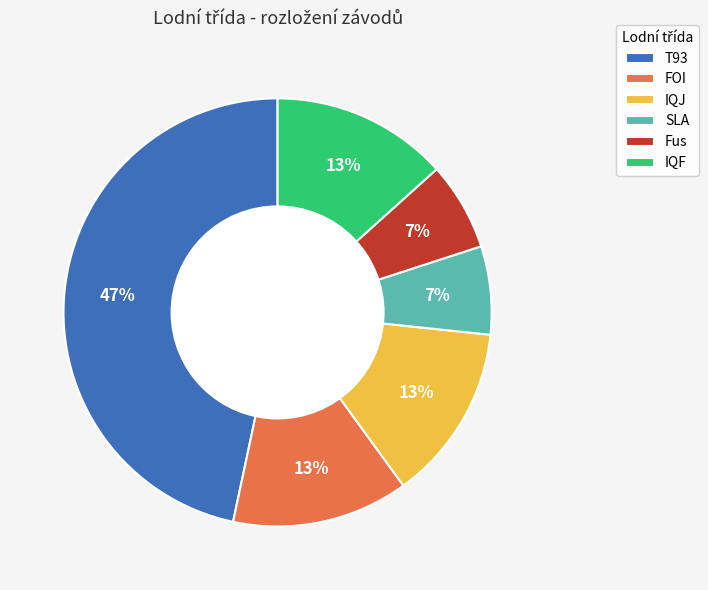

Combined, do IQJ and SLA account for over 50%?

No